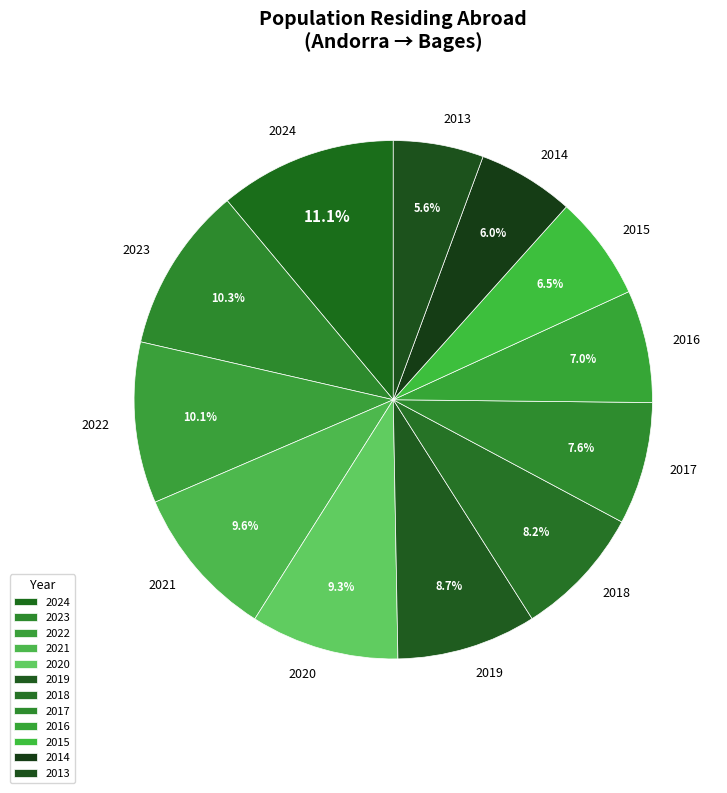

Between 2019 and 2015, which is larger?

2019